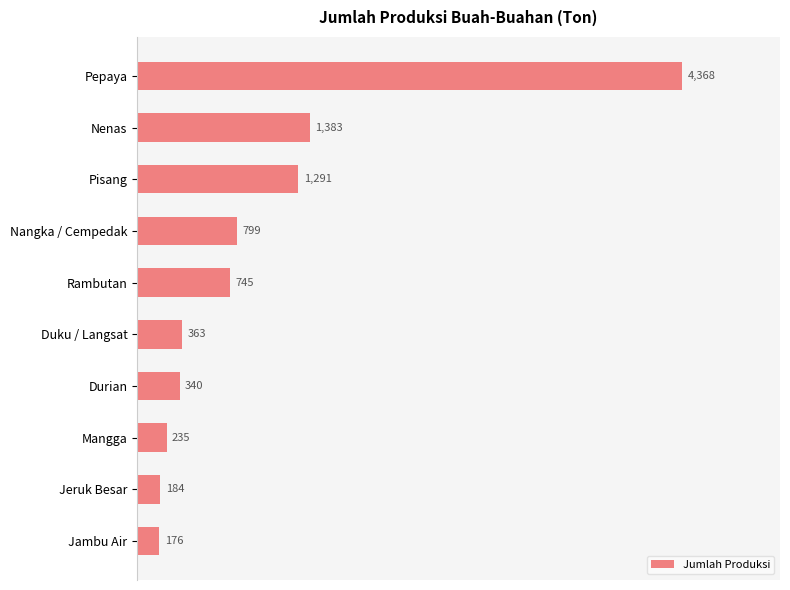

Rank the categories by value from lowest to highest.

Jambu Air, Jeruk Besar, Mangga, Durian, Duku / Langsat, Rambutan, Nangka / Cempedak, Pisang, Nenas, Pepaya